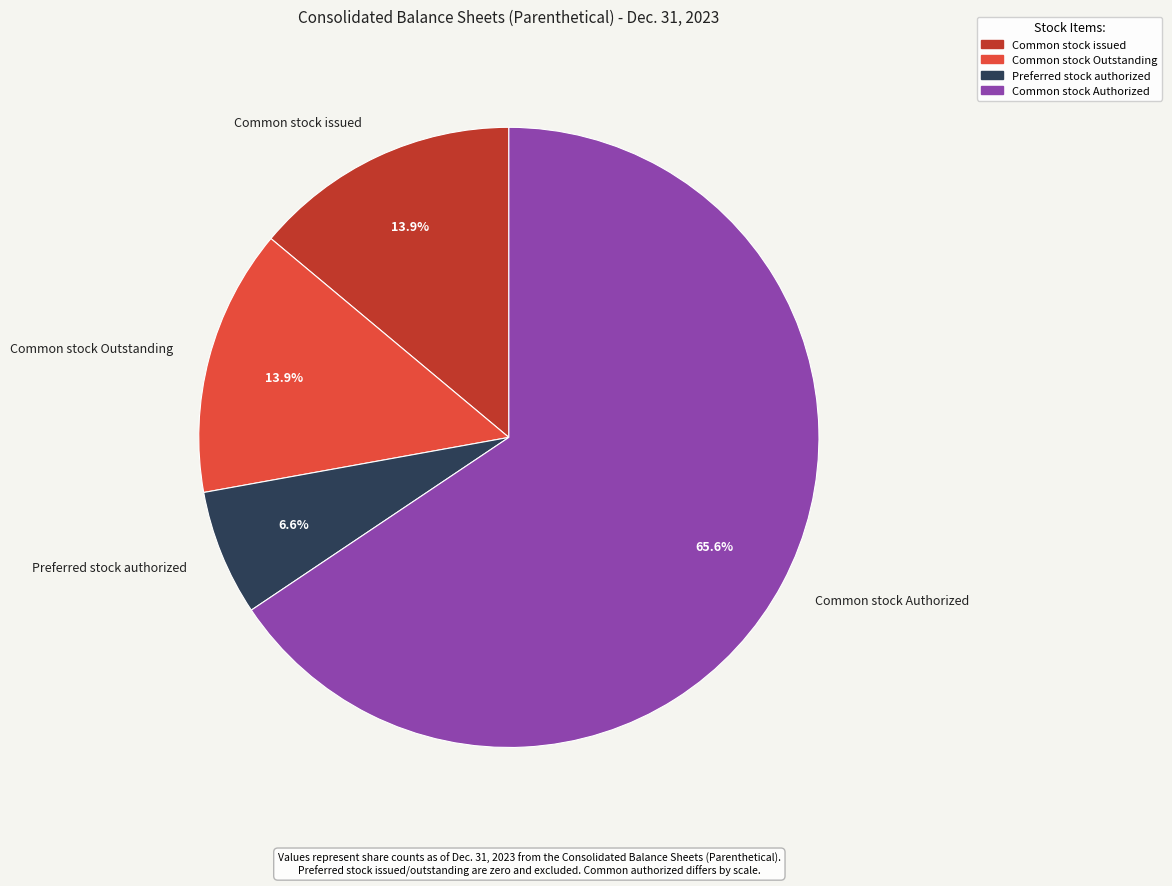

What is the majority slice?

Common stock Authorized